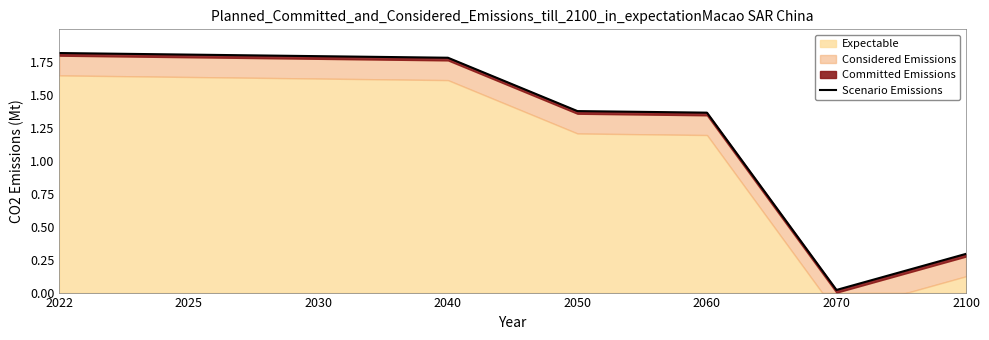

True or false: there are more than 2 points higher than both neighbors.

False